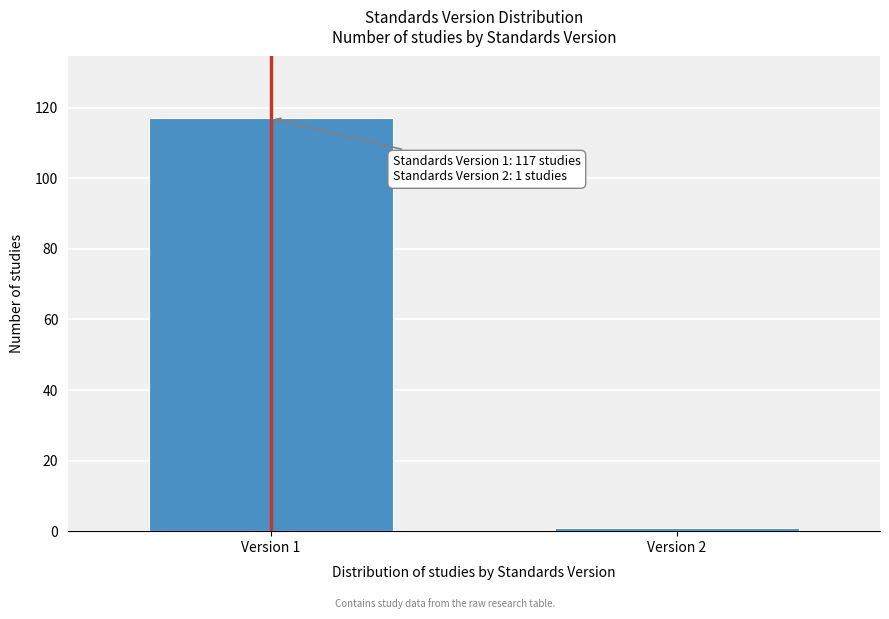

Reading right to left, list all the values displayed in this chart.

1	117